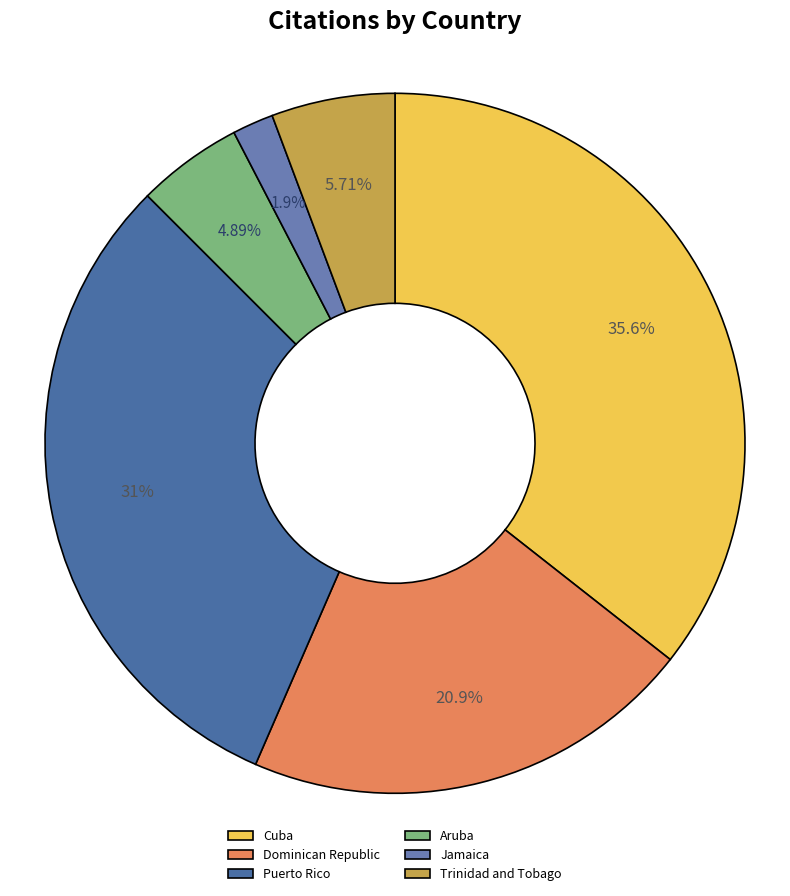

What is the total percentage of Aruba and Jamaica?

6.8%